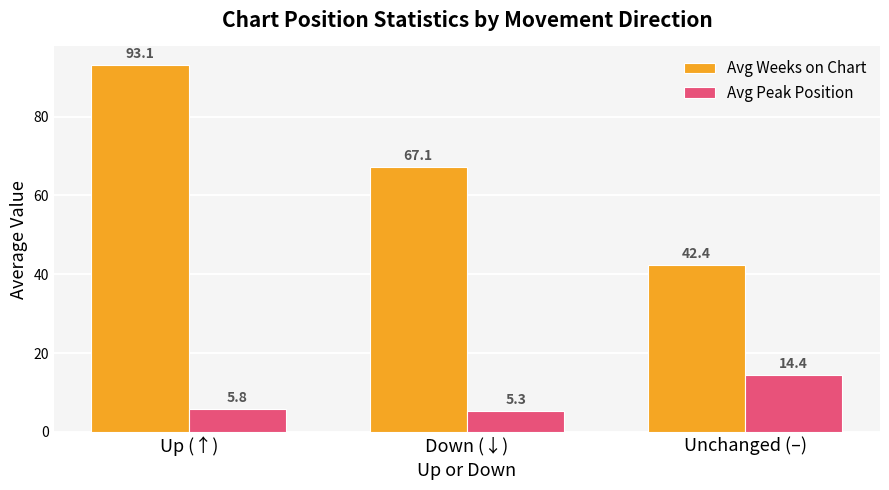

At how many categories does at least one series exceed 28?

3